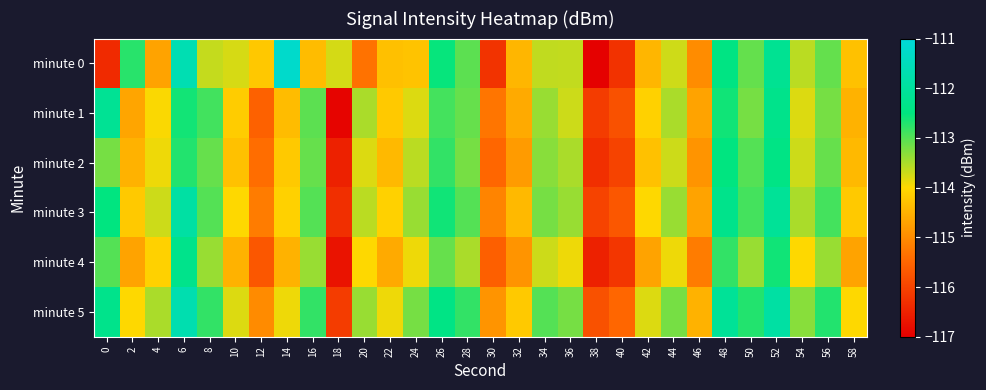

Which series changed the most between 18 and 28?

minute 1